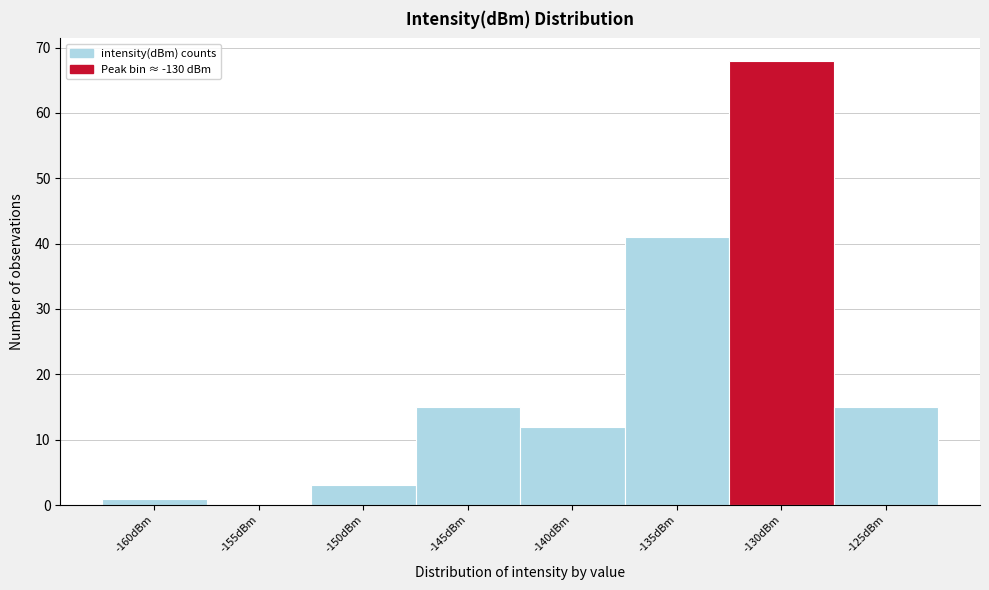

Reading right to left, extract all data points from this chart.

-125dBm=15	-130dBm=68	-135dBm=41	-140dBm=12	-145dBm=15	-150dBm=3	-155dBm=0	-160dBm=1